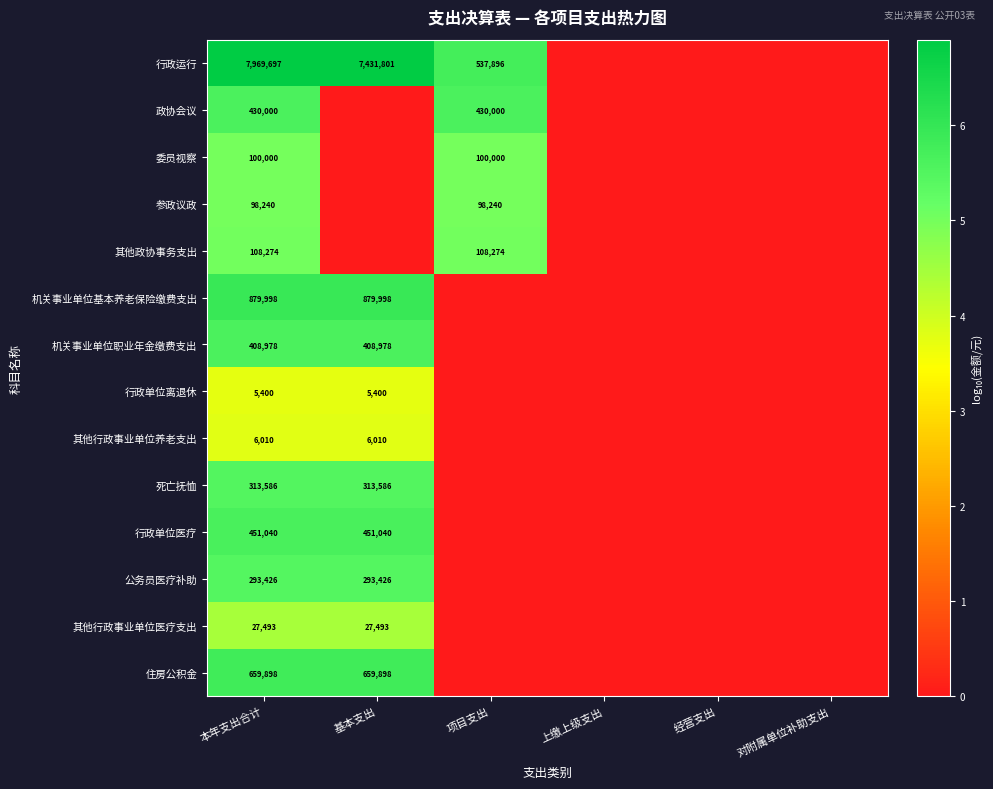

Is it true that 住房公积金 equals 1137025 at 基本支出?

False